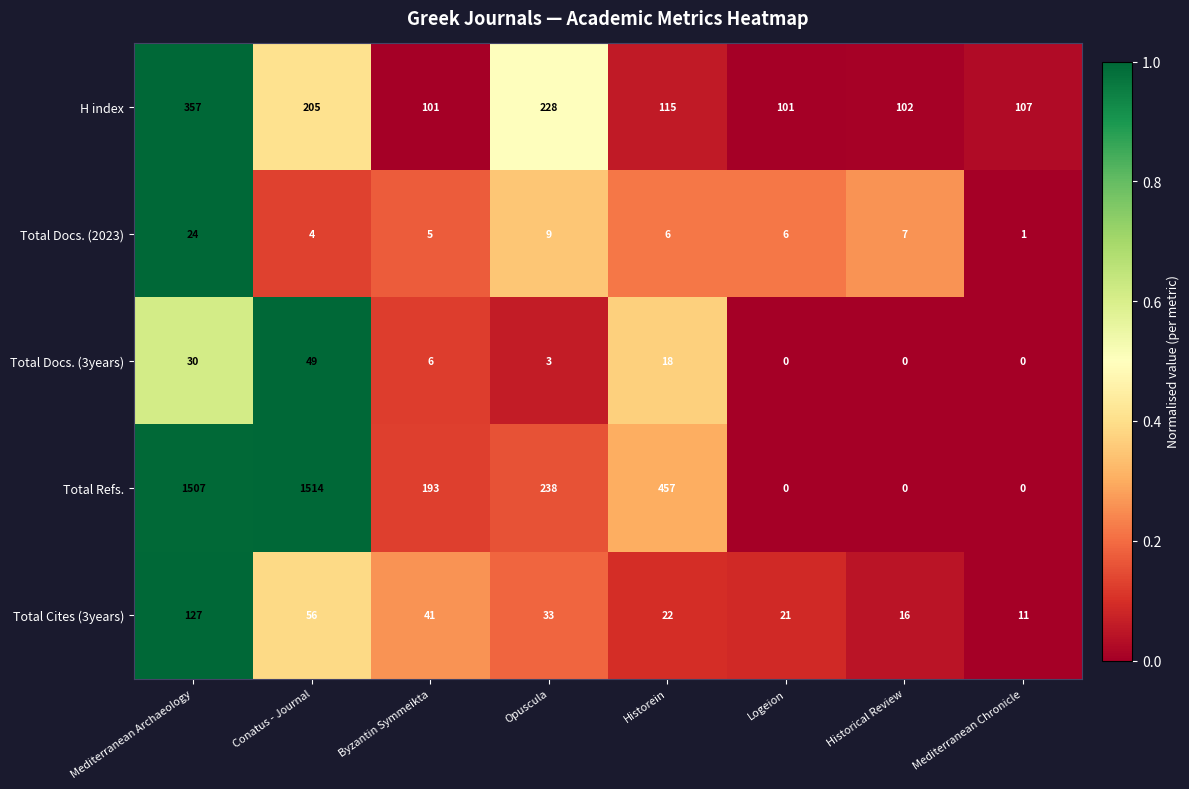

What is the highest value of the Total Docs. (2023) series?

24